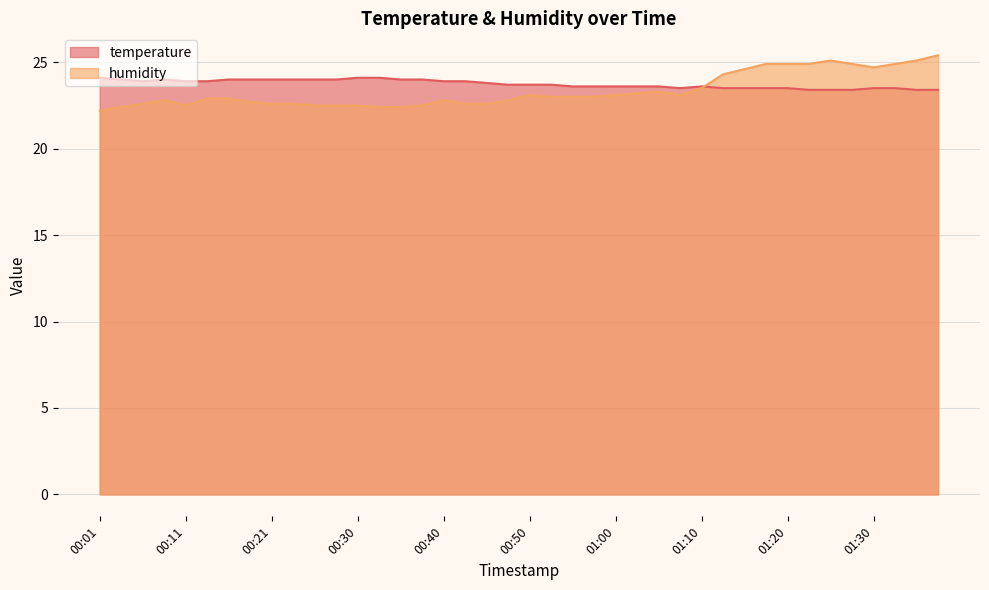

Rank the series at 01:34 from highest to lowest value.

humidity, temperature